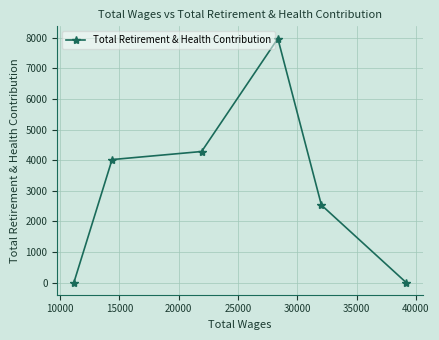

Does the chart have visible grid lines?

Yes